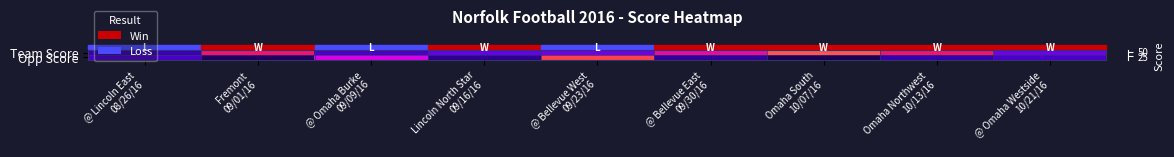

Between Fremont 09/01/16 and @ Bellevue East 09/30/16, which series saw the biggest shift?

Opp Score